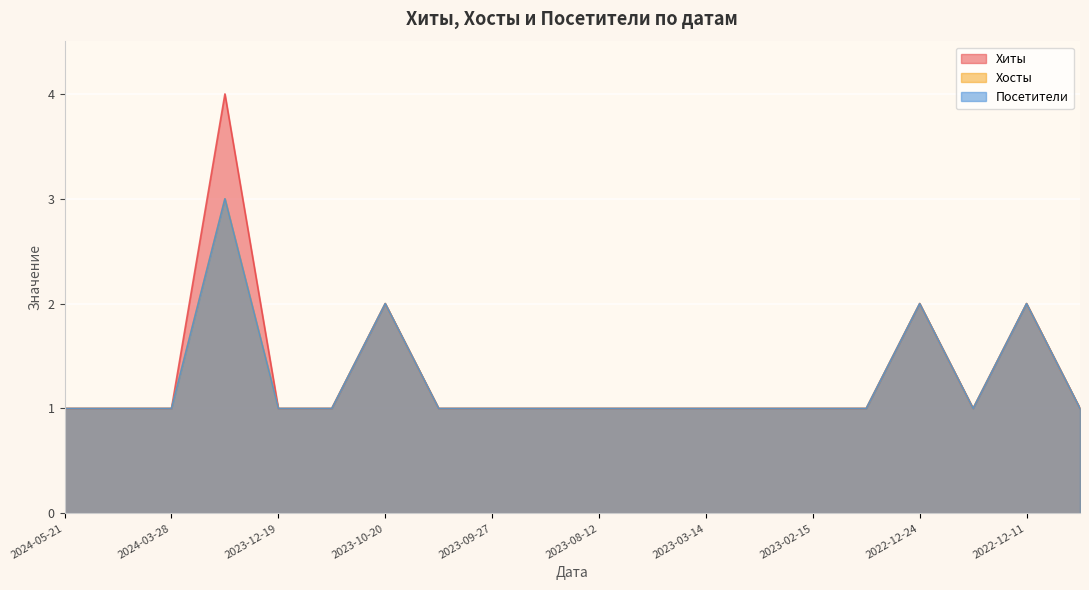

Reading left to right, extract all data points from this chart.

Хиты: 1	1	1	4	1	1	2	1	1	1	1	1	1	1	1	1	2	1	2	1
Хосты: 1	1	1	3	1	1	2	1	1	1	1	1	1	1	1	1	2	1	2	1
Посетители: 1	1	1	3	1	1	2	1	1	1	1	1	1	1	1	1	2	1	2	1